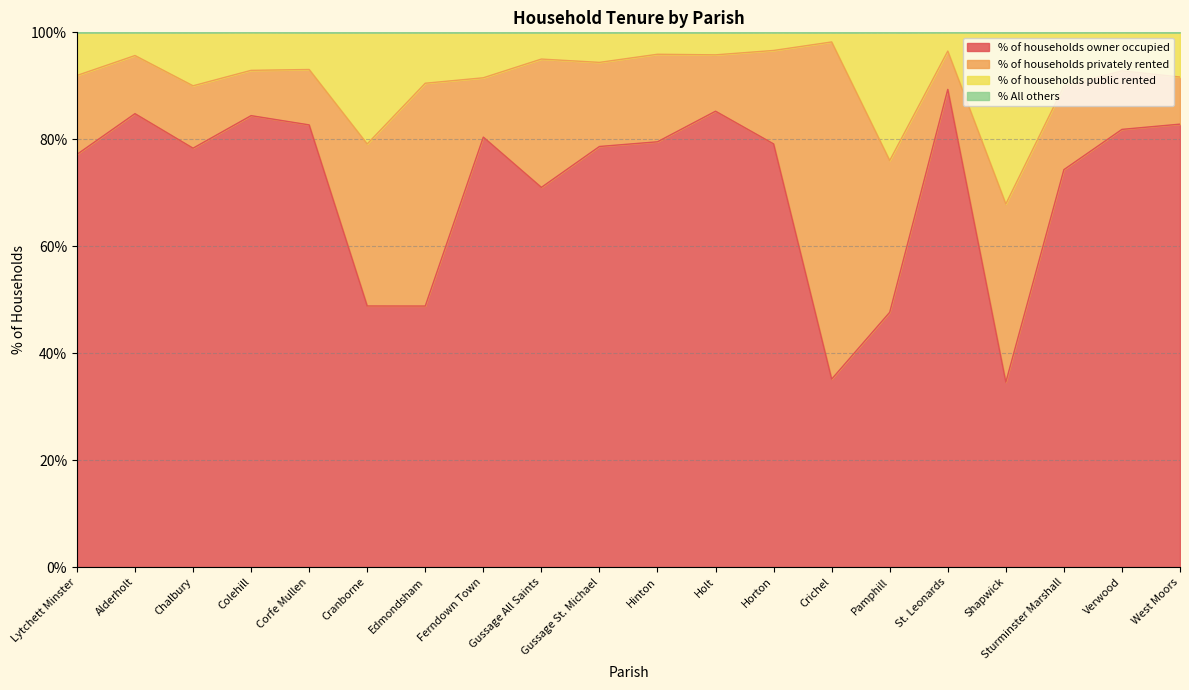

What is the lowest value of the % of households owner occupied series?

34.6